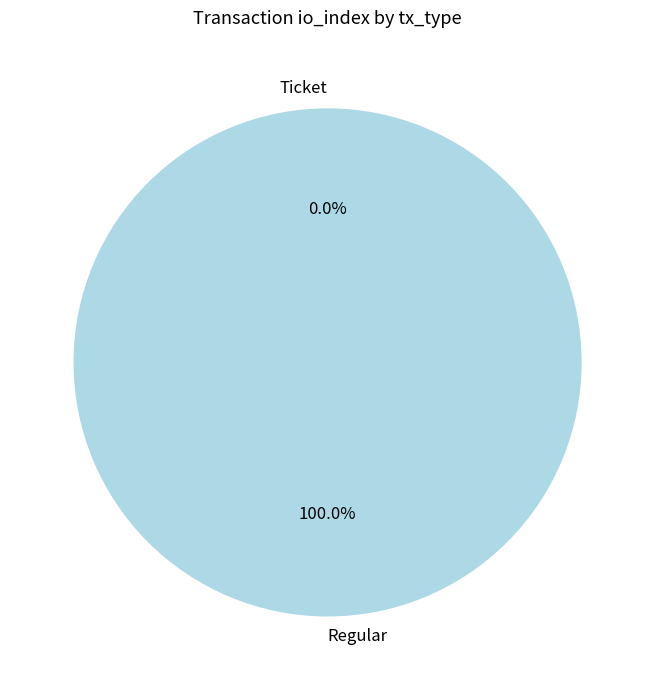

Does Ticket represent more than half of the total?

No